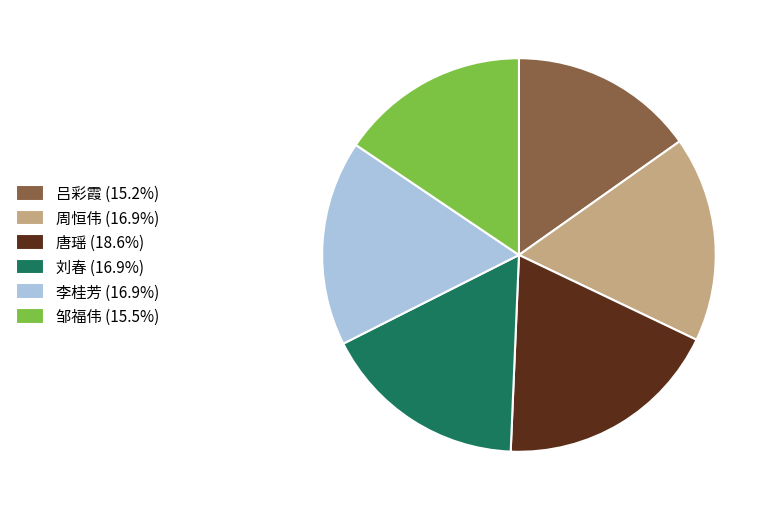

The 刘春 slice represents 10% of the pie. True or false?

False